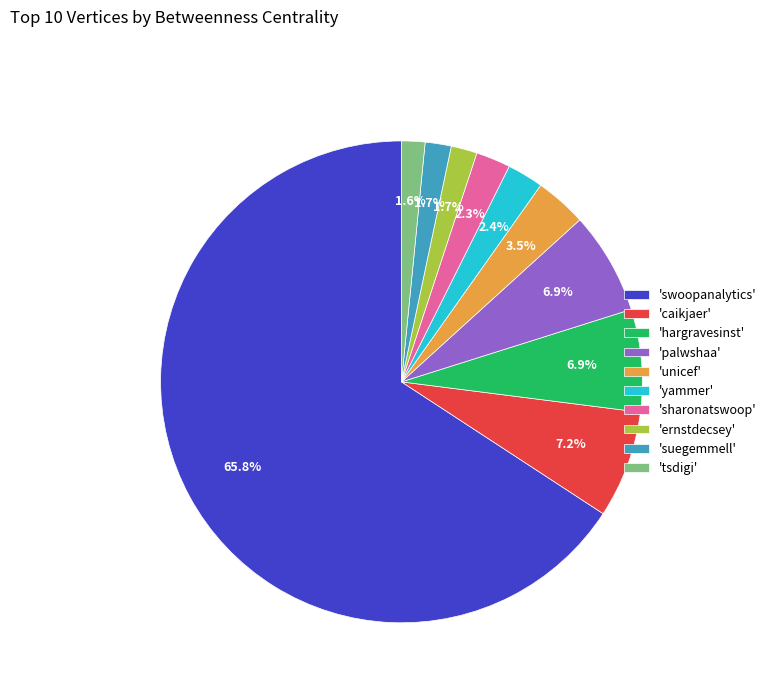

To the nearest percent, what is the average slice percentage?

10%